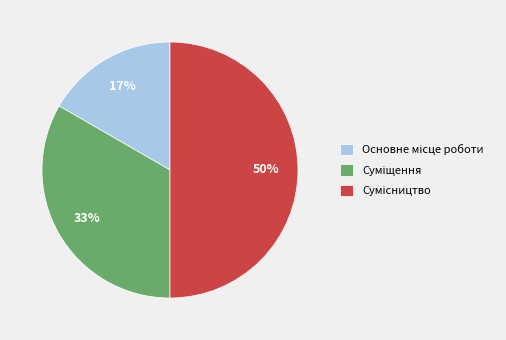

How many segments does this pie chart have?

3